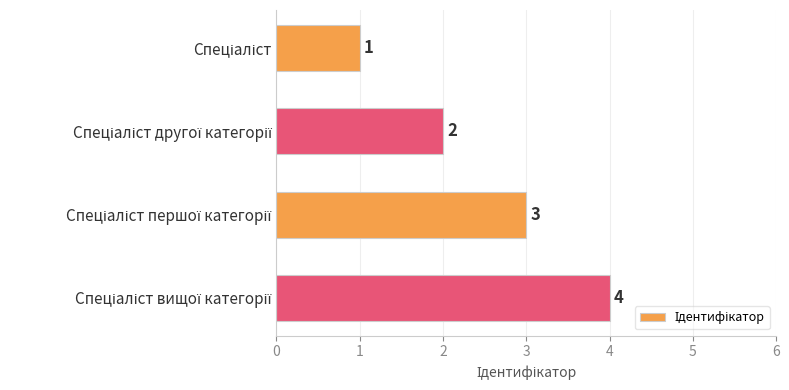

What is the value of the 2nd bar from the top?

2